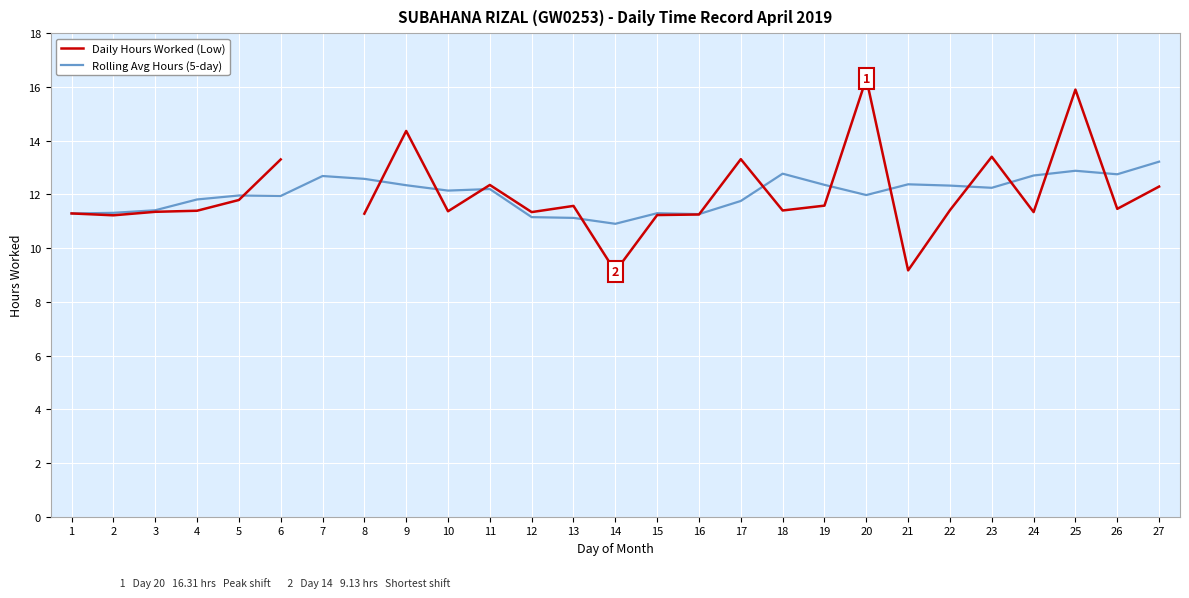

What is the difference between the second highest and minimum values in the Daily Hours Worked (Low) series?

6.8